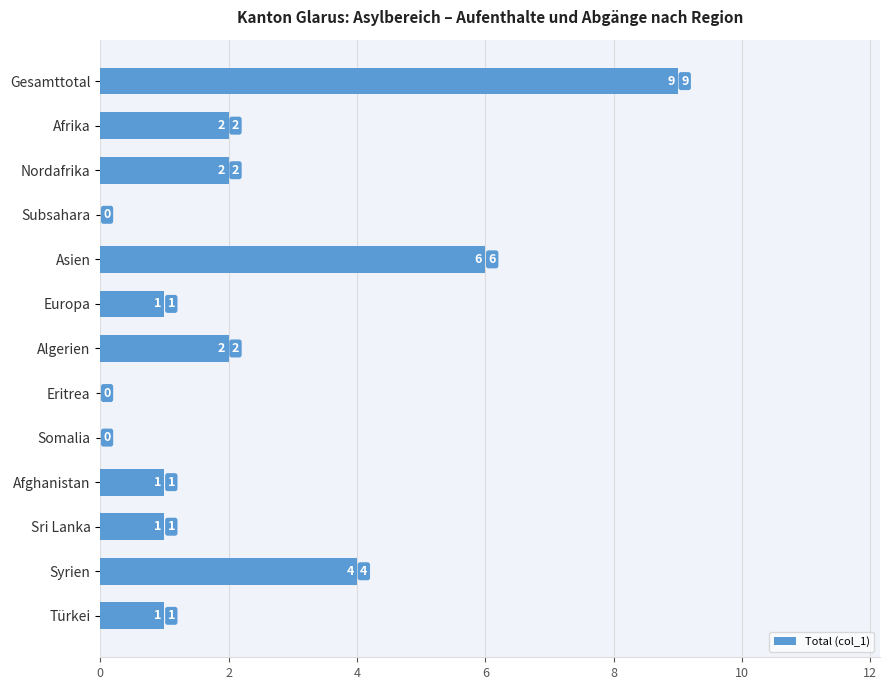

What is the sum of all values?

29